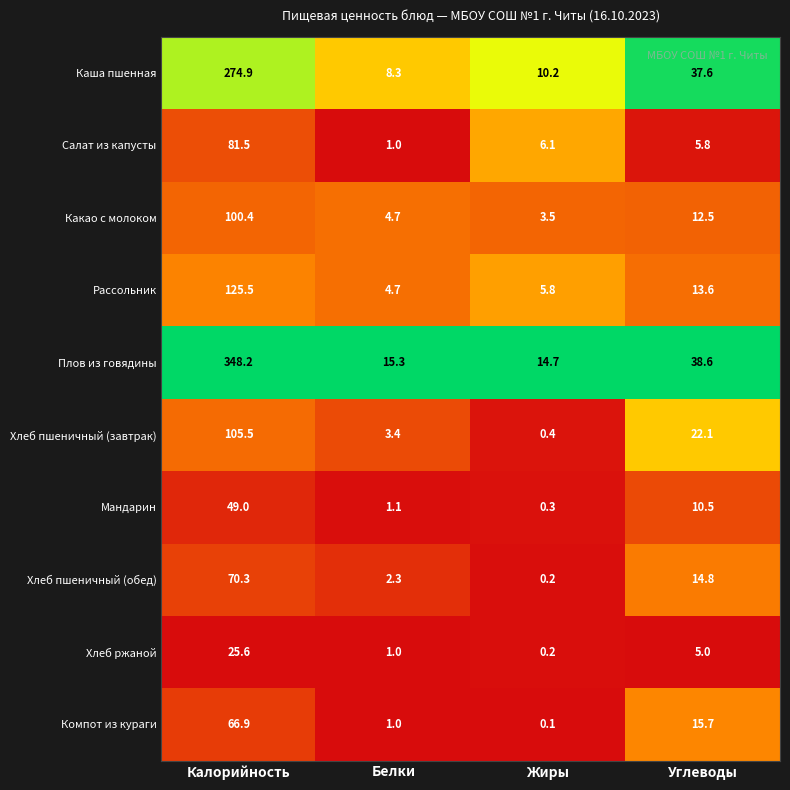

What is the total value across all series at Белки?

42.8